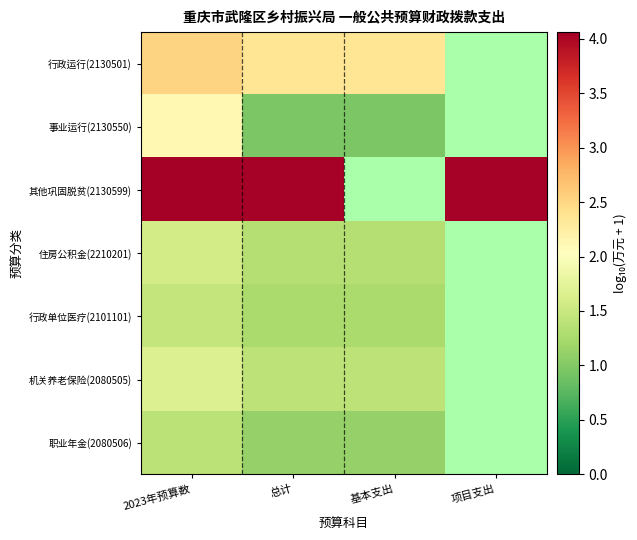

Is the value of 机关养老保险(2080505) at 总计 greater than the value of 行政运行(2130501) at 项目支出?

No